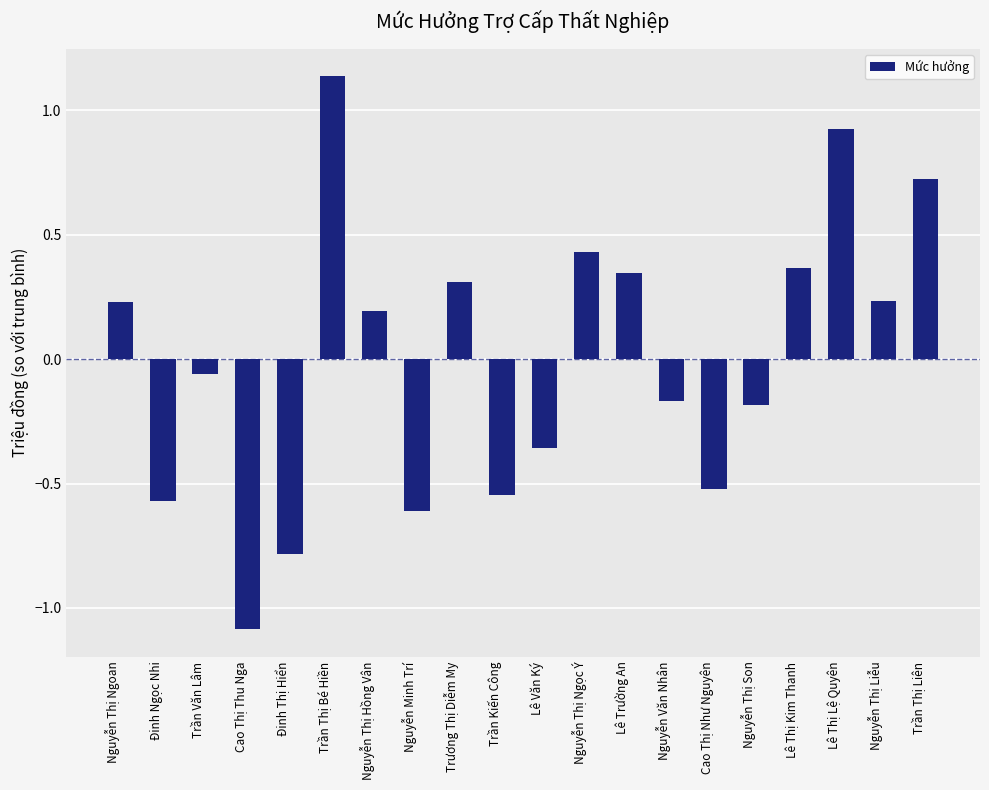

What is the difference between the values at Đinh Ngọc Nhi and Lê Trường An?

0.9